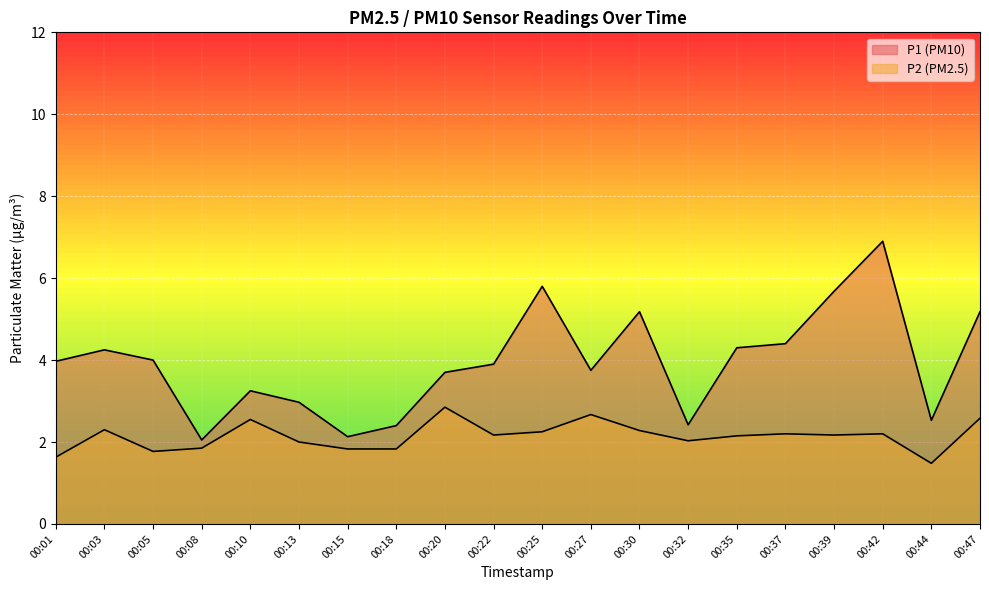

At which category is the sum across all series the highest?

00:42